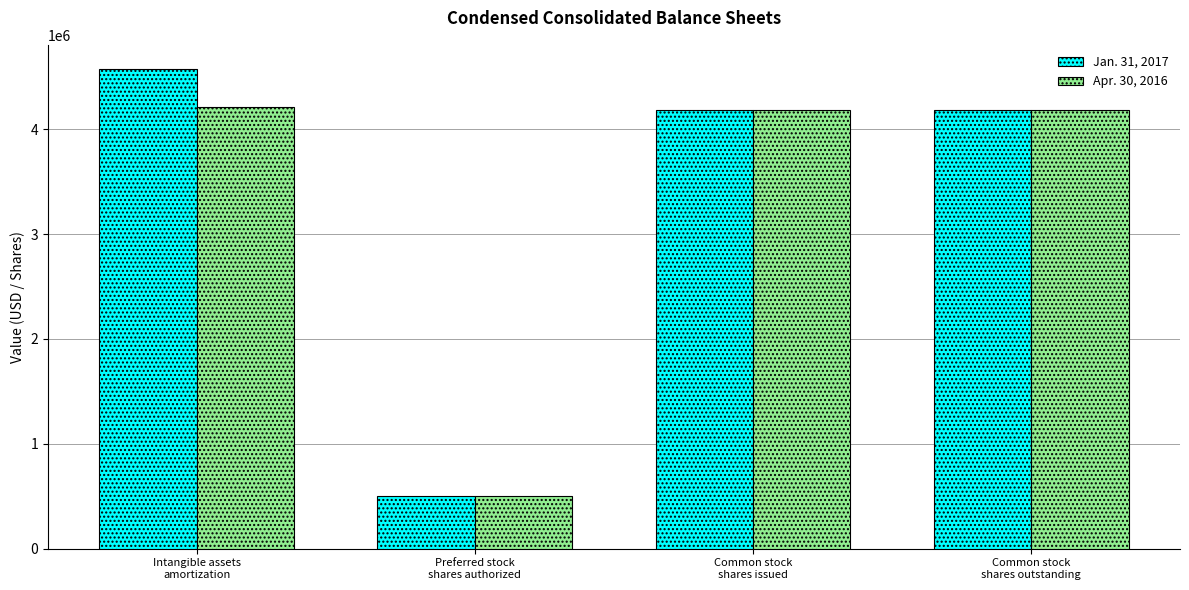

At which category is the sum across all series the highest?

Intangible assets
amortization